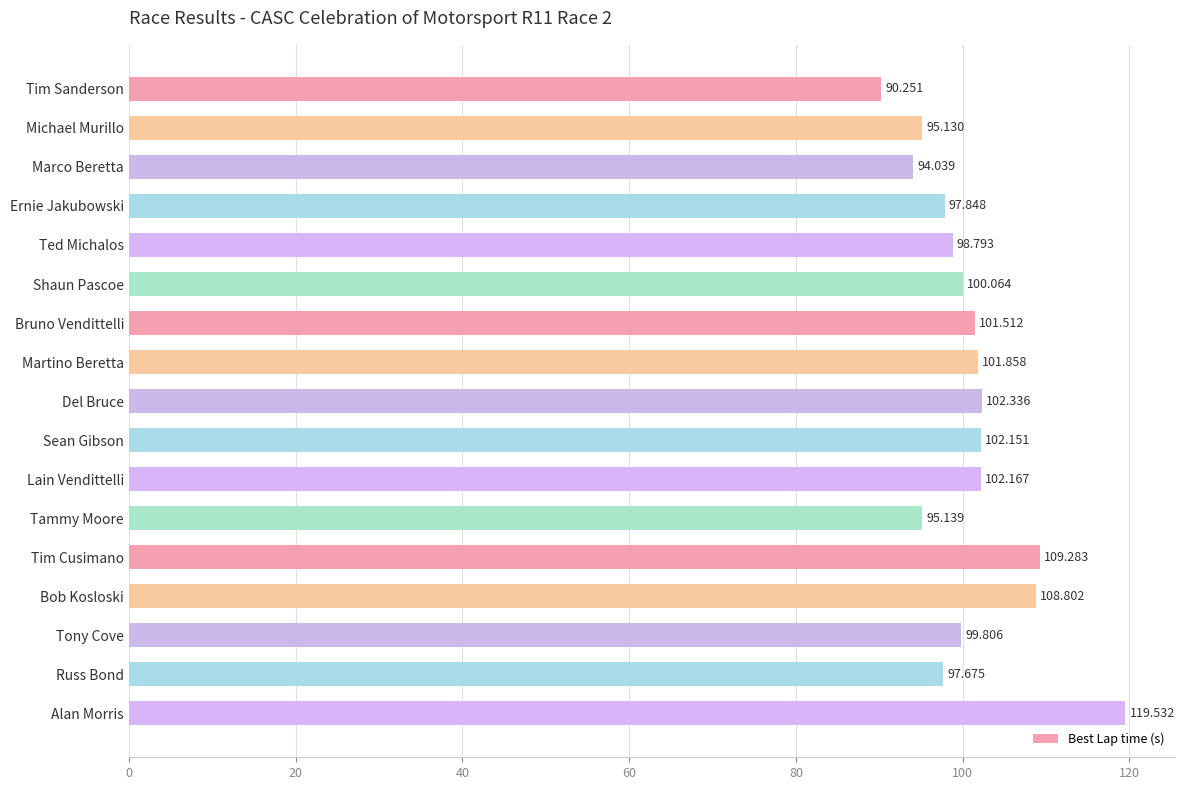

List the labels in order of value, largest first.

Alan Morris, Tim Cusimano, Bob Kosloski, Del Bruce, Lain Vendittelli, Sean Gibson, Martino Beretta, Bruno Vendittelli, Shaun Pascoe, Tony Cove, Ted Michalos, Ernie Jakubowski, Russ Bond, Tammy Moore, Michael Murillo, Marco Beretta, Tim Sanderson